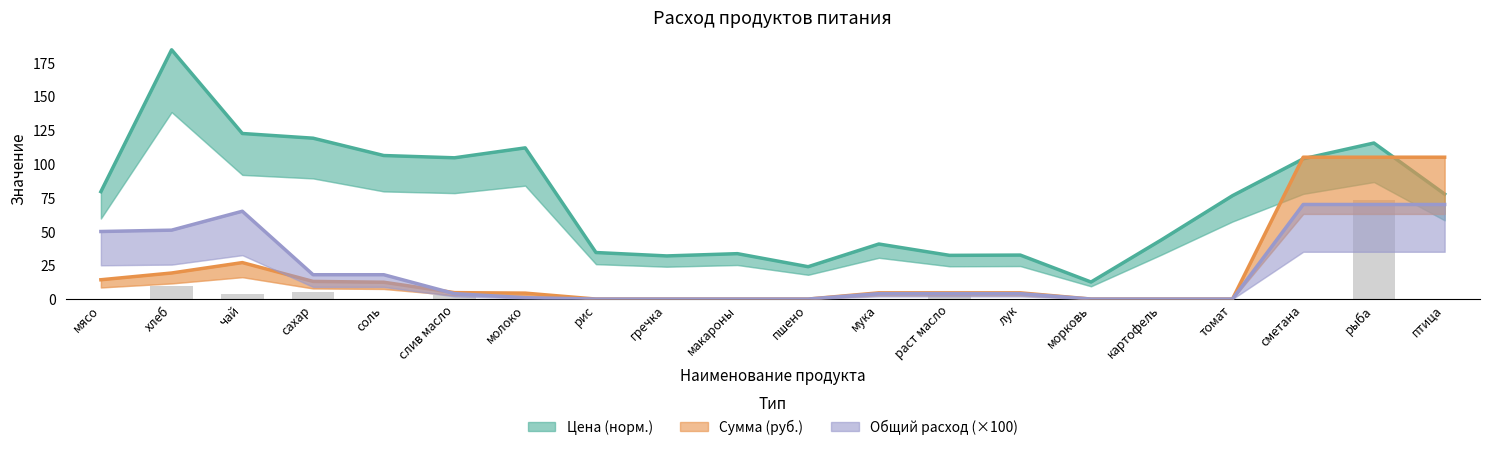

How many positive values does the Сумма (руб.) series have?

13